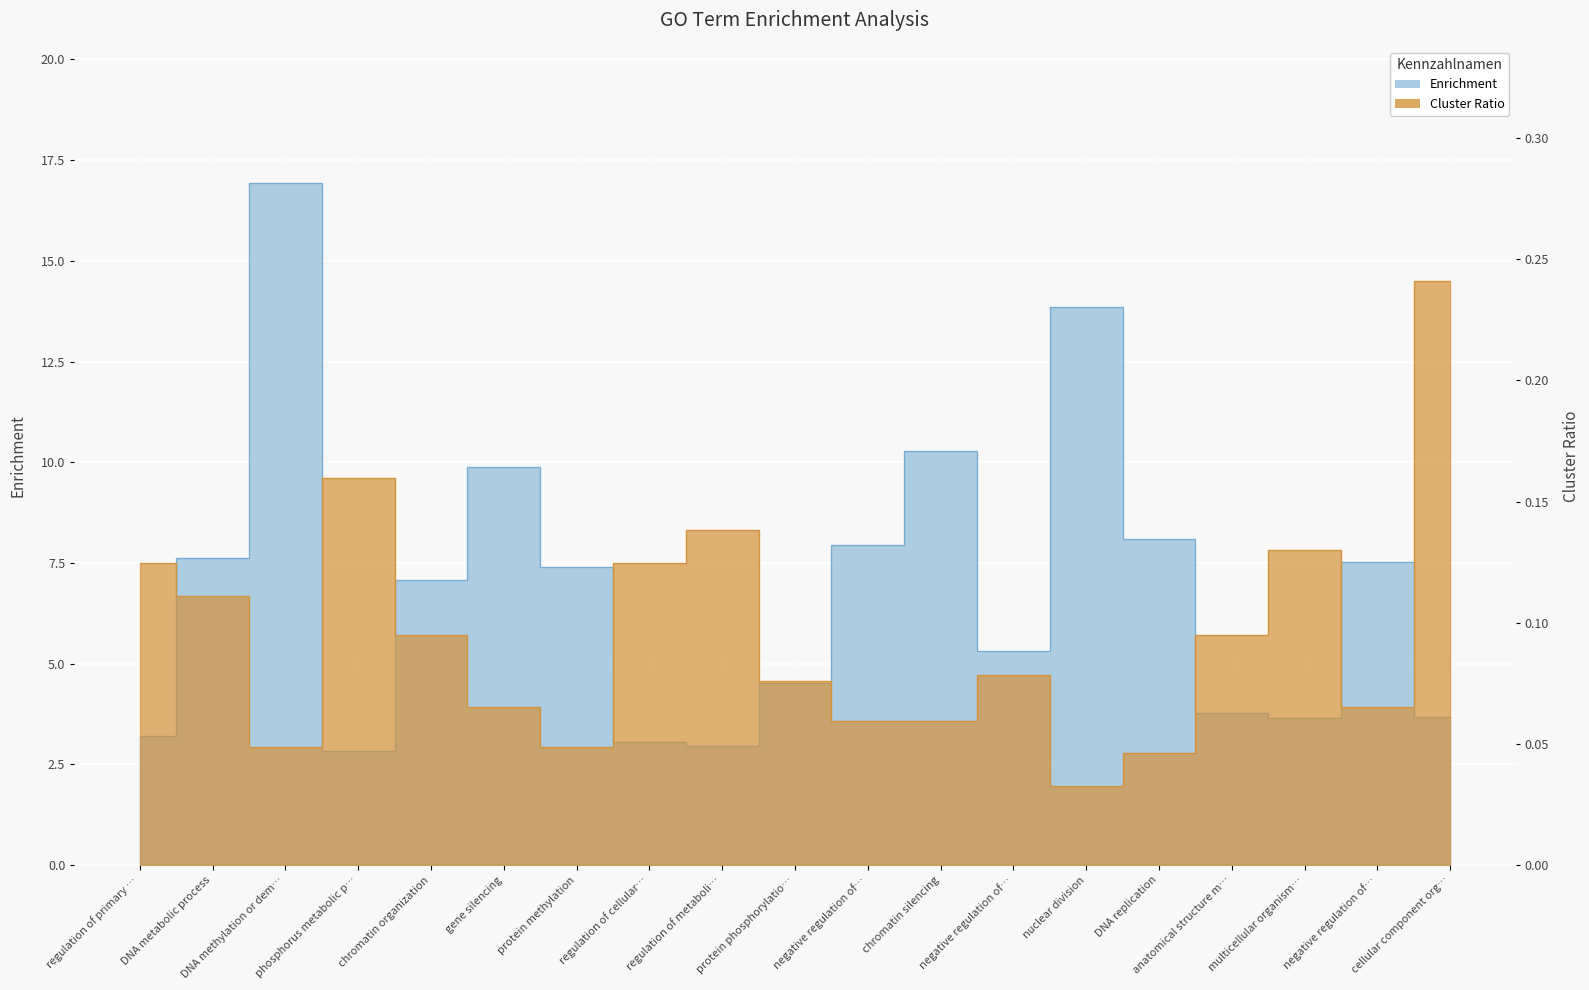

True or false: Enrichment has more than 0 interior local peaks.

True